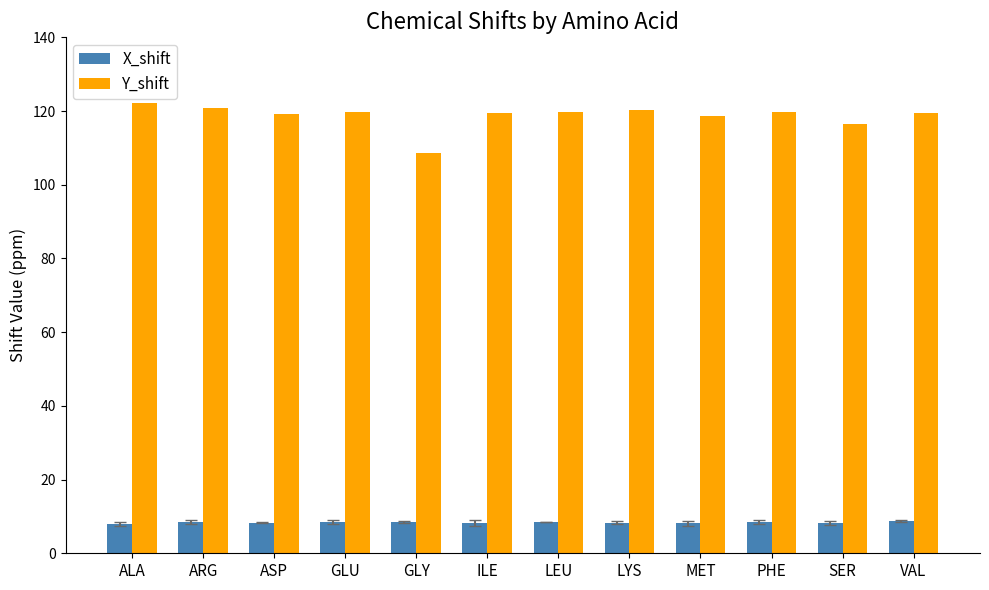

Which category has the lowest value in the Y_shift series?

GLY